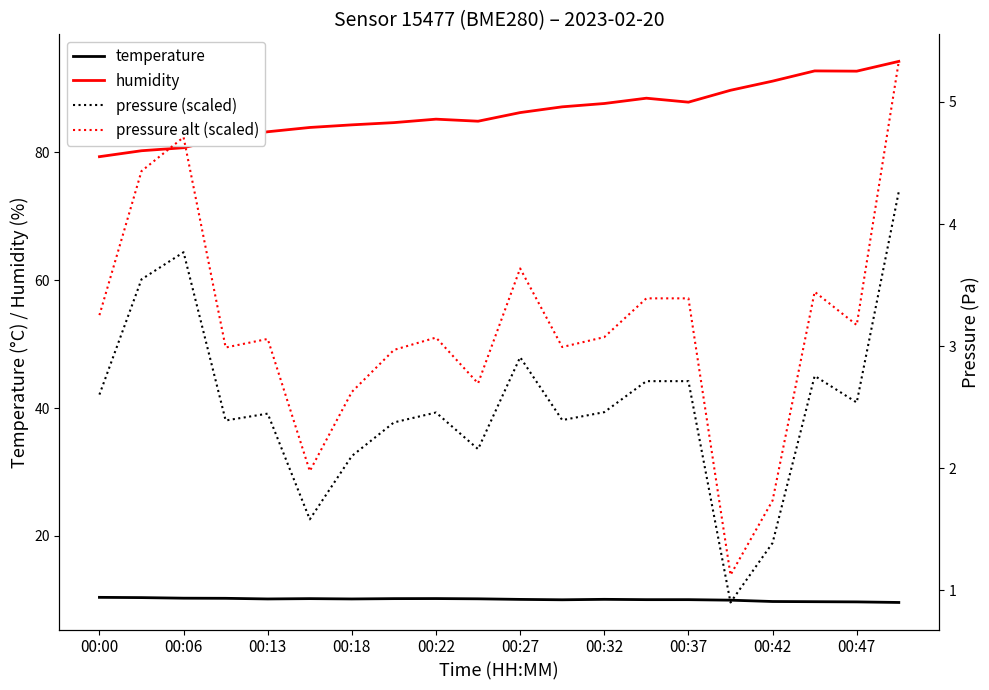

How many lines are shown in the chart?

4